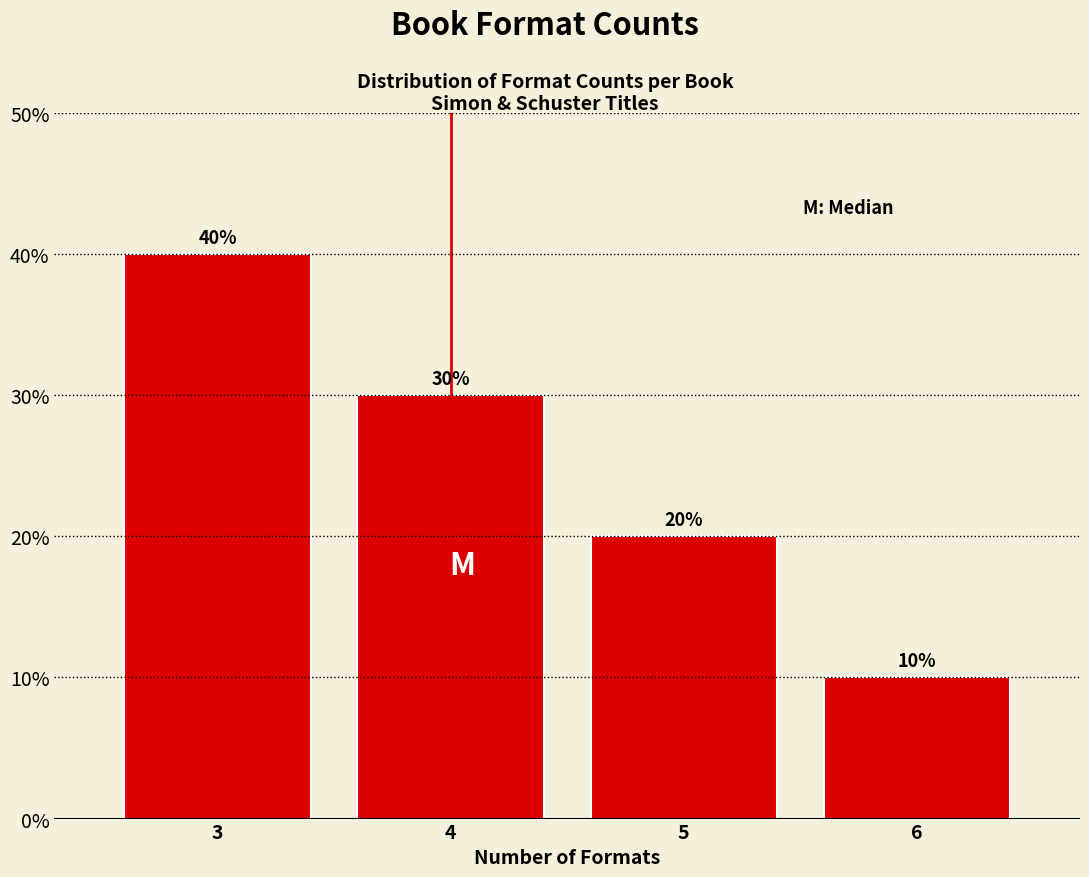

Reading left to right, transcribe all the data shown in this chart.

40	30	20	10